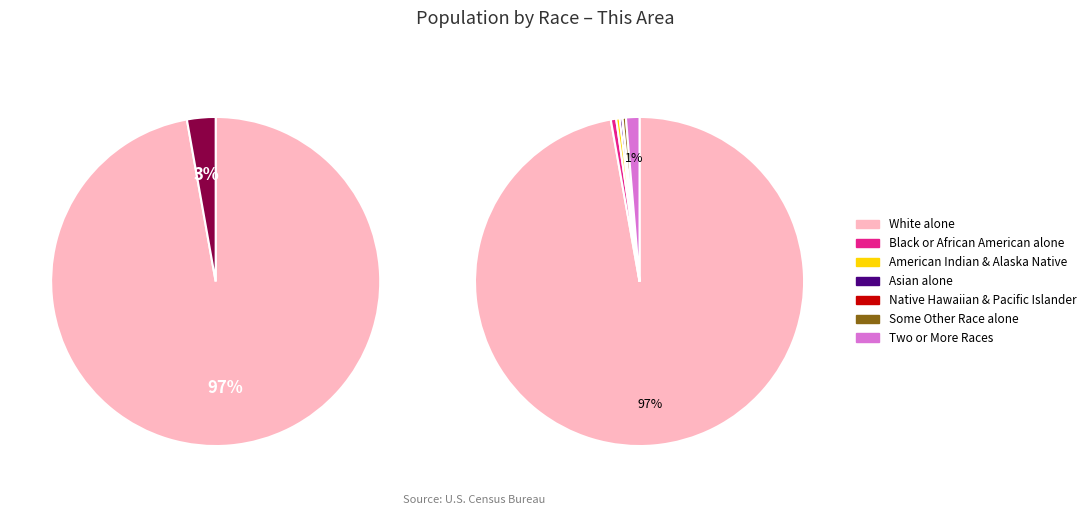

Which category has the smallest portion of the pie?

Native Hawaiian and Other Pacific Islander